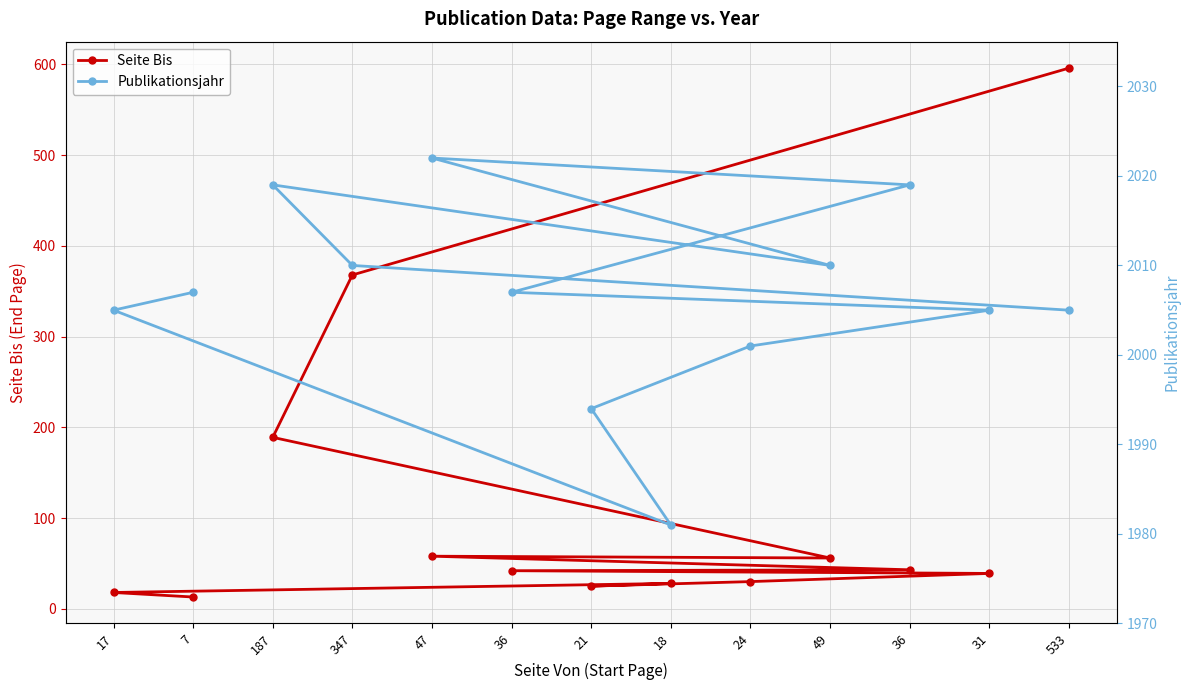

What is the difference between the maximum and second lowest values in the Publikationsjahr series?

28